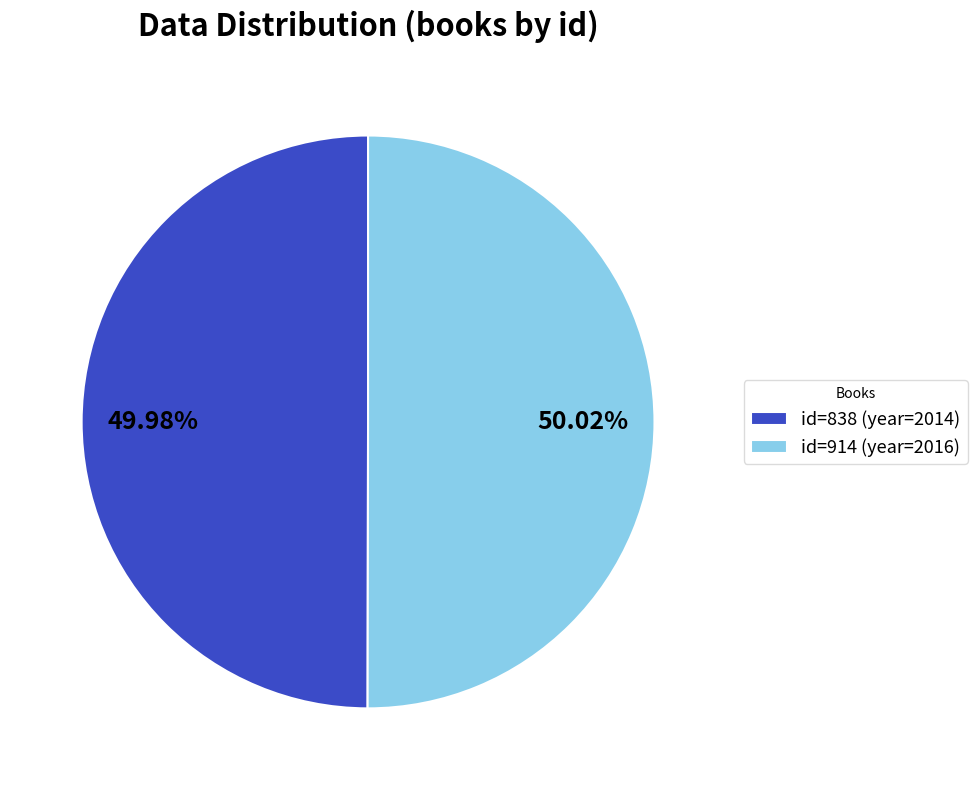

Do id=914 (year=2016) and id=838 (year=2014) together represent more than half of the pie?

Yes